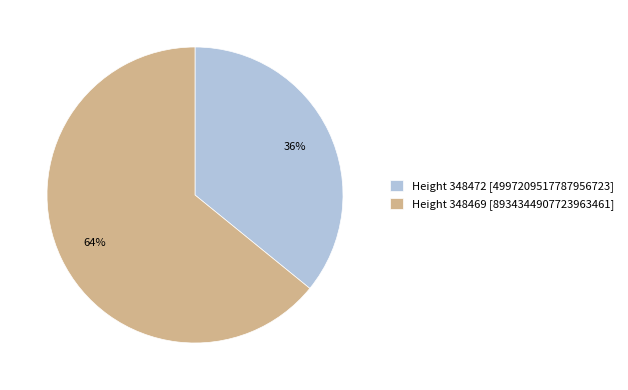

How many slices are in this pie chart?

2